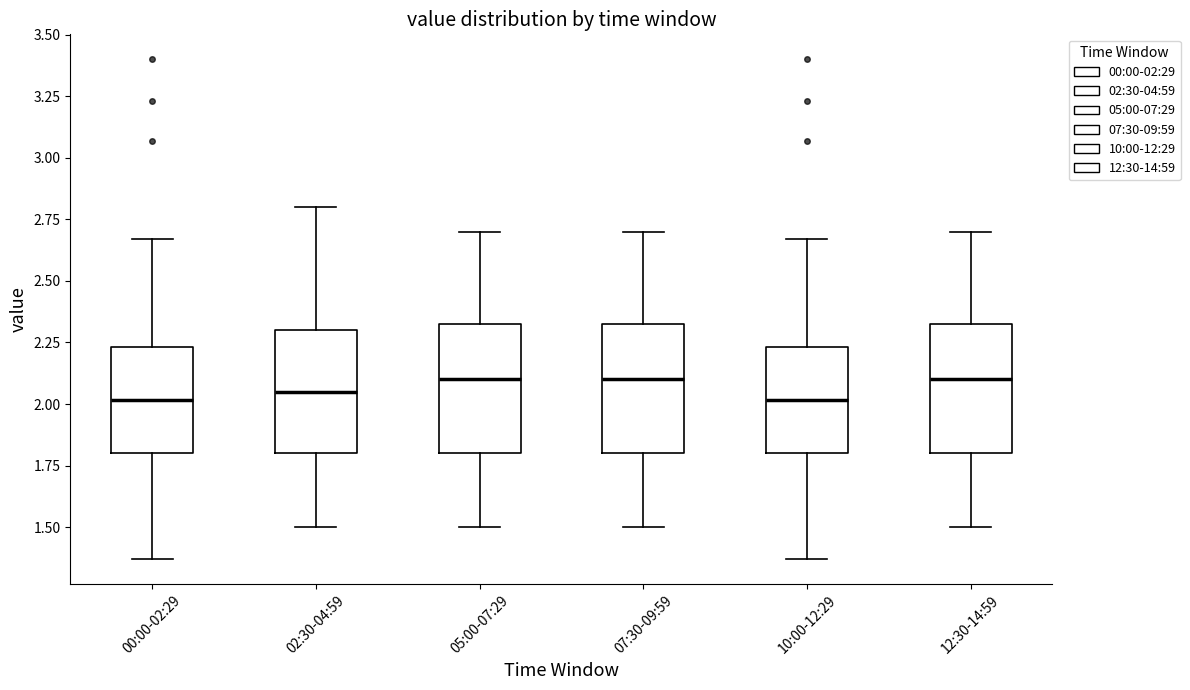

Reading left to right, transcribe this box plot: for each box, give where its median line is, the range the box spans, and where its two whiskers end, as read against the y-axis. The values are not printed on the chart, so give them approximately, as read against the axis.

00:00-02:29: median 2.00, box 1.80 to 2.25, whiskers 1.35 to 2.65
02:30-04:59: median 2.05, box 1.80 to 2.30, whiskers 1.50 to 2.80
05:00-07:29: median 2.10, box 1.80 to 2.35, whiskers 1.50 to 2.70
07:30-09:59: median 2.10, box 1.80 to 2.35, whiskers 1.50 to 2.70
10:00-12:29: median 2.00, box 1.80 to 2.25, whiskers 1.35 to 2.65
12:30-14:59: median 2.10, box 1.80 to 2.35, whiskers 1.50 to 2.70